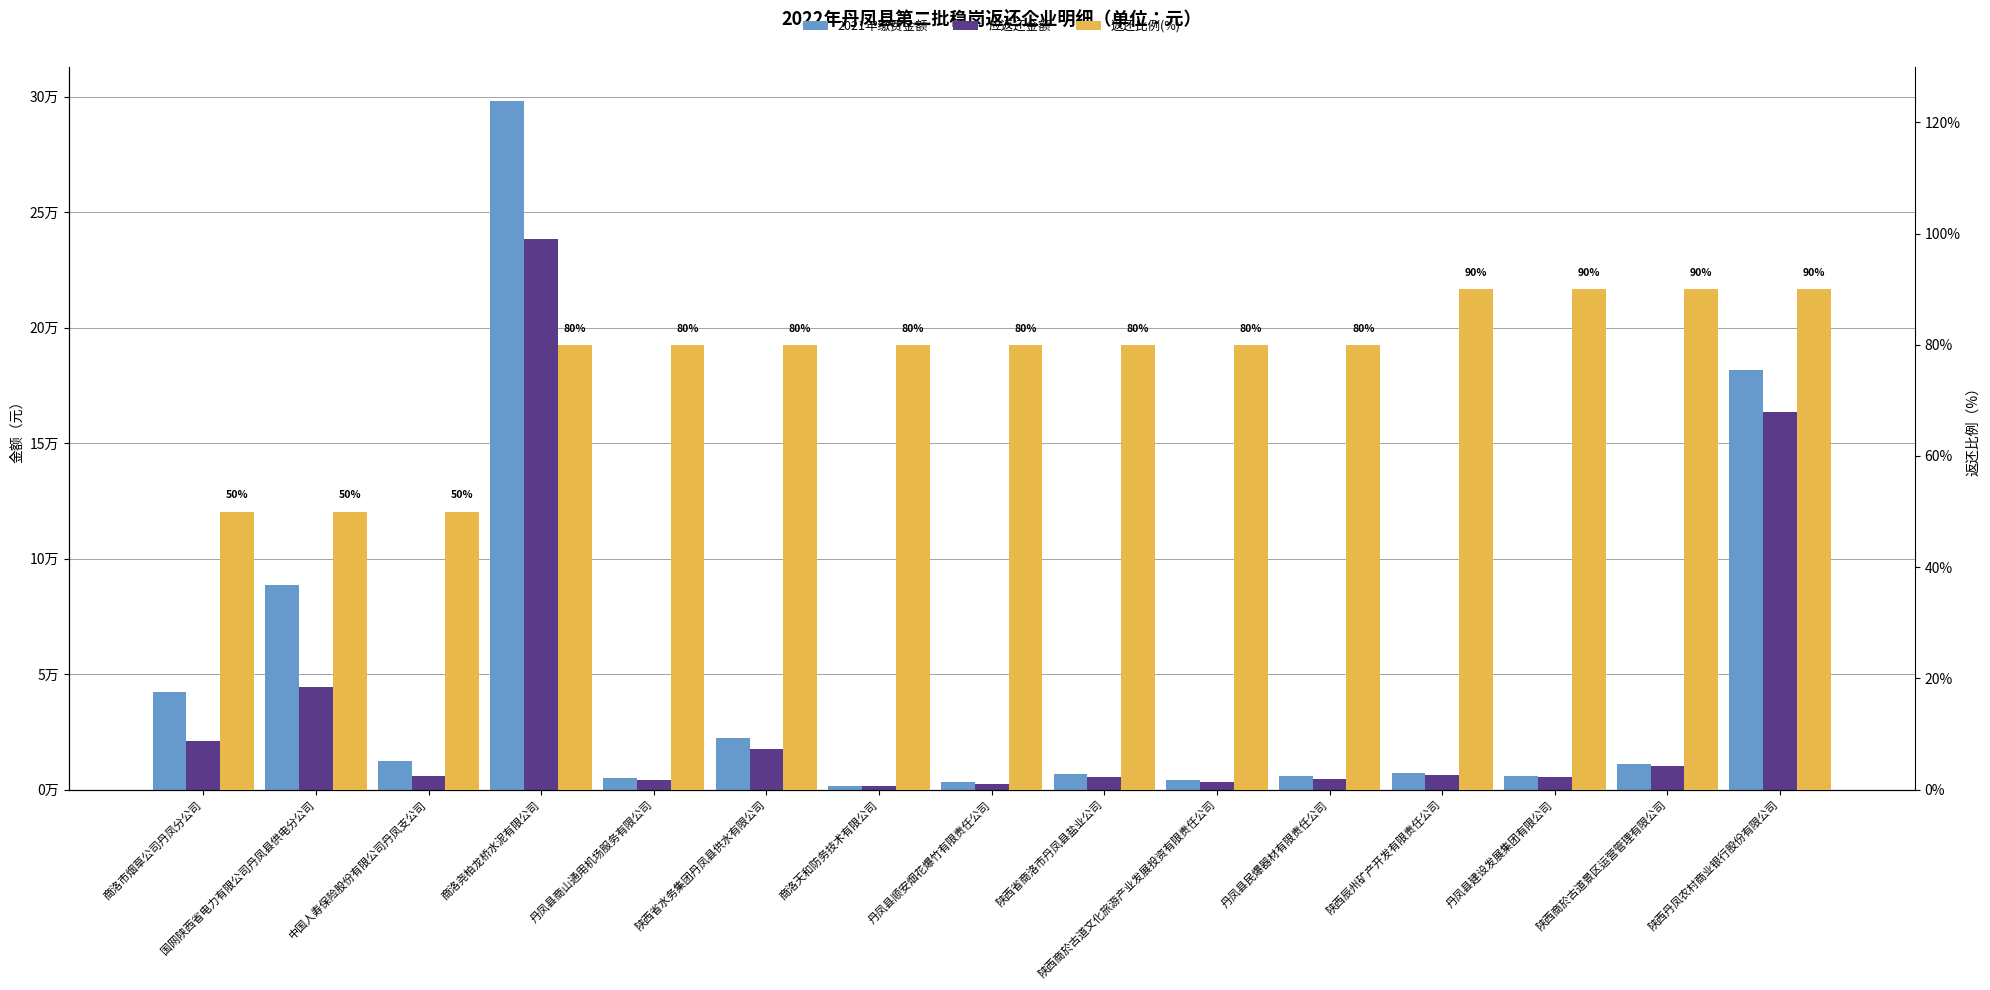

Which series has the largest range (max minus min)?

2021年缴费金额